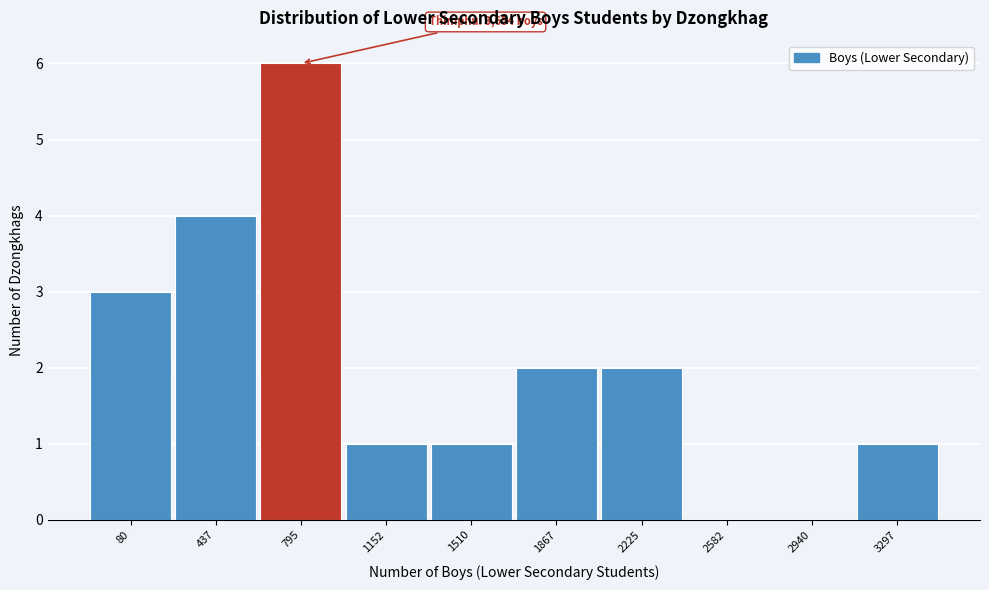

Reading left to right, transcribe all the data shown in this chart.

80=3	437=4	795=6	1152=1	1510=1	1867=2	2225=2	2582=0	2940=0	3297=1